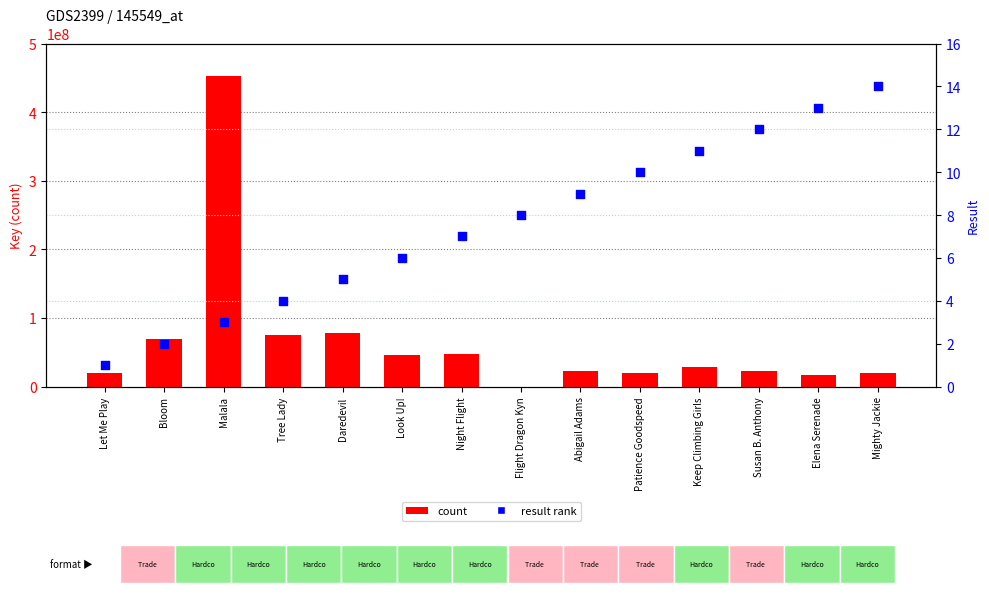

What is the total value across all series at Look Up!?

45938028